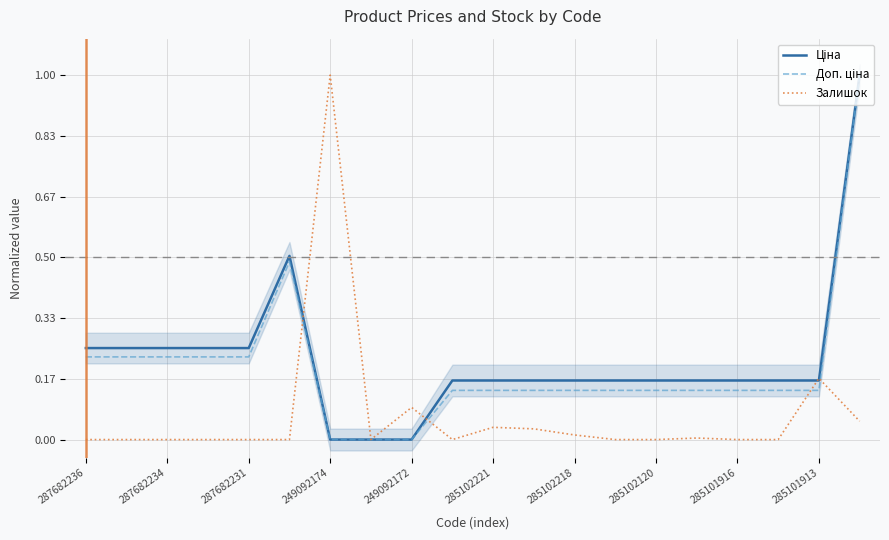

Reading left to right, what are all the values shown in this chart?

Ціна: 0.3	0.3	0.3	0.3	0.3	0.5	0.0	0.0	0.0	0.2	0.2	0.2	0.2	0.2	0.2	0.2	0.2	0.2	0.2	1.0
Доп. ціна: 0.2	0.2	0.2	0.2	0.2	0.5	0.0	0.0	0.0	0.1	0.1	0.1	0.1	0.1	0.1	0.1	0.1	0.1	0.1	1.0
Залишок: 0.0	0.0	0.0	0.0	0.0	0.0	1.0	0.0	0.1	0.0	0.0	0.0	0.0	0.0	0.0	0.0	0.0	0.0	0.2	0.1